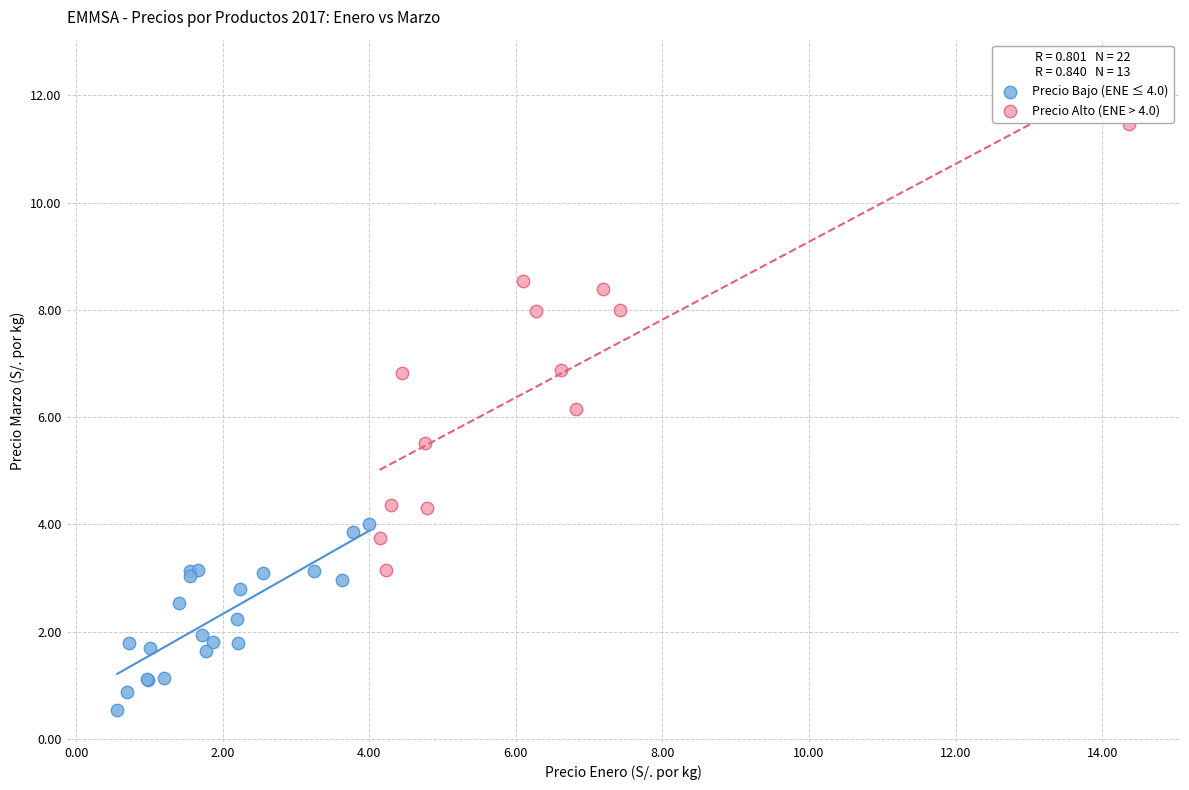

Which series has the widest spread of Y values?

Precio Alto (ENE > 4.0)